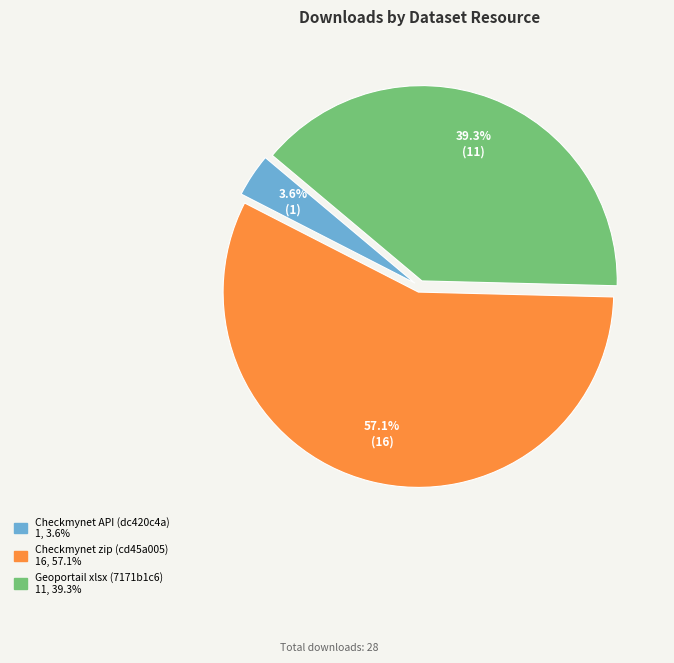

What is the majority slice?

Checkmynet zip (cd45a005)